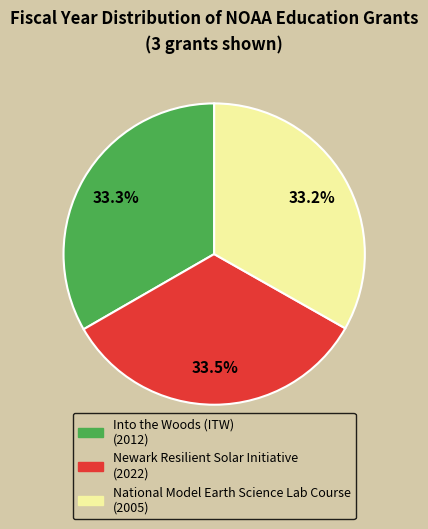

To the nearest percent, what is the average slice percentage?

33%